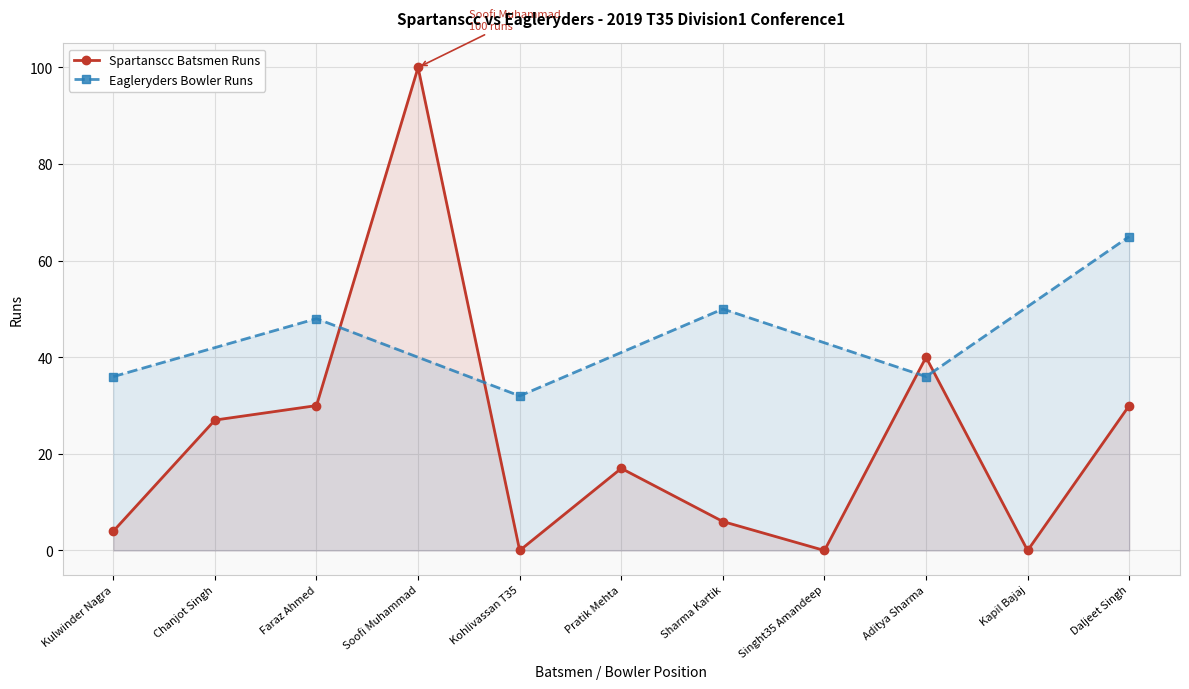

How many values in the Spartanscc Batsmen Runs series are below 17?

5